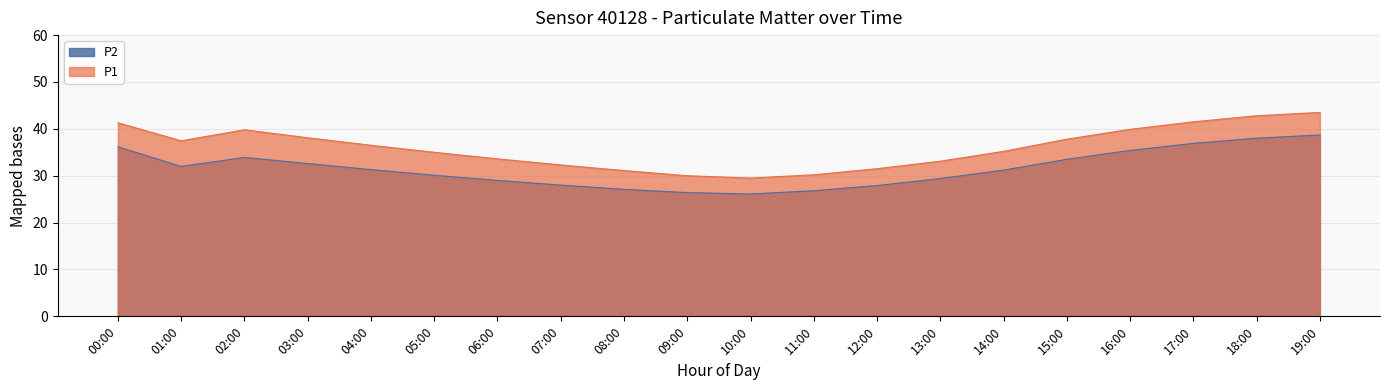

What position from the right is 08:00?

12